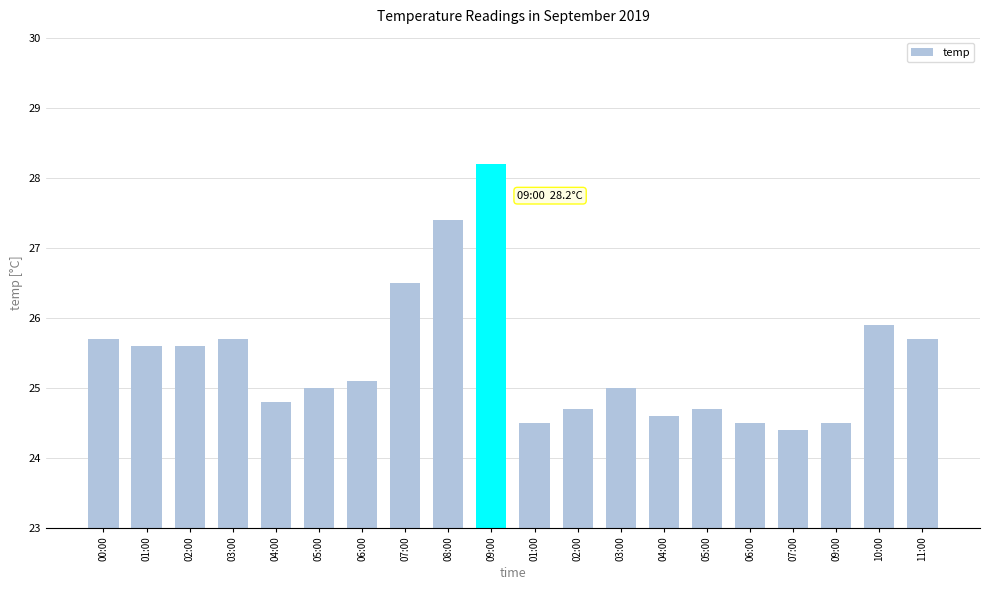

How many series are shown in this chart?

1